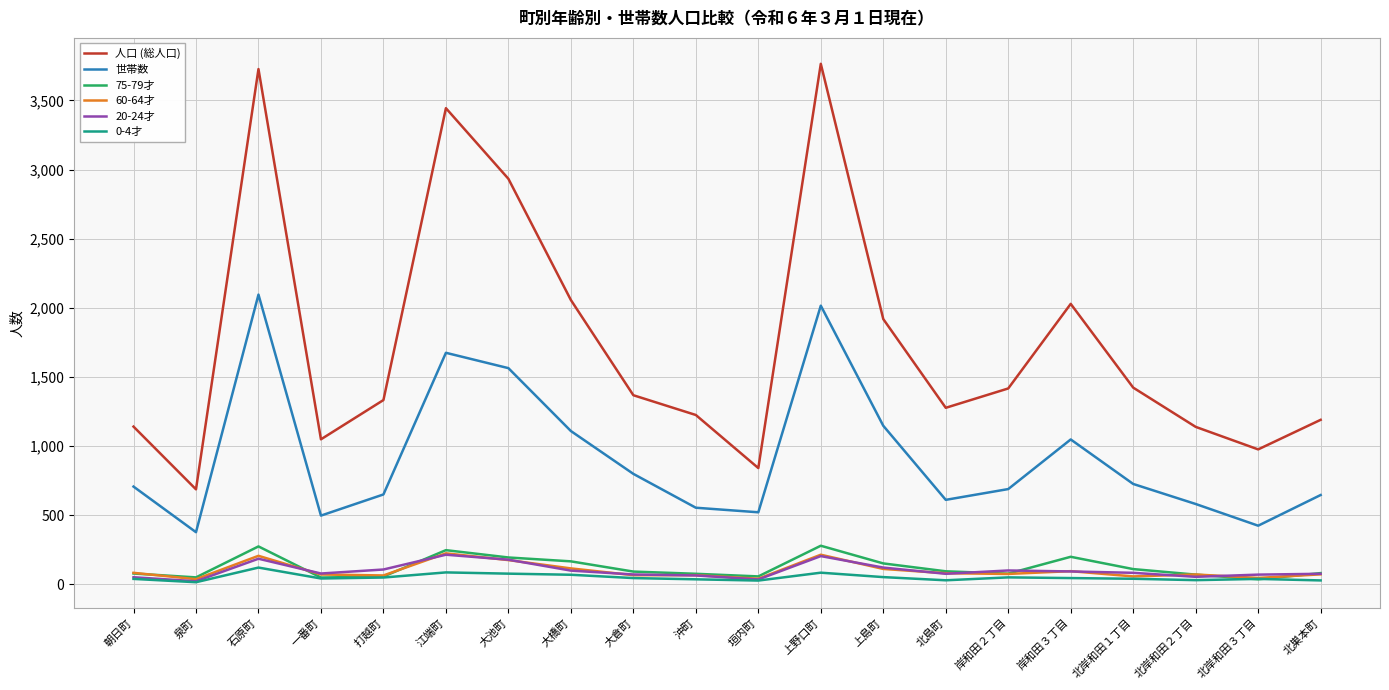

True or false: 世帯数 and 0-4才 intersect in this chart.

False